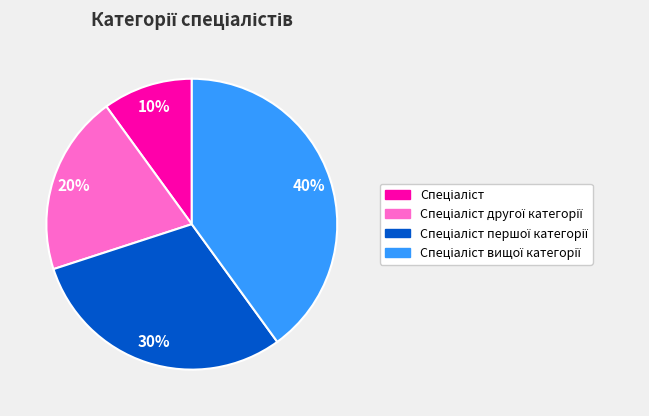

Does any single category account for the majority?

No